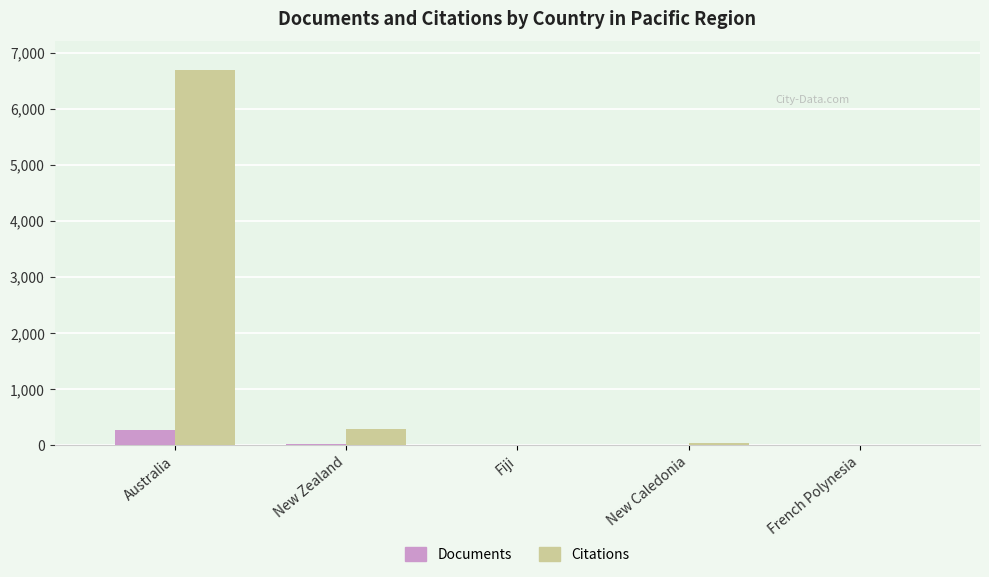

What is the sum of all Documents values?

290